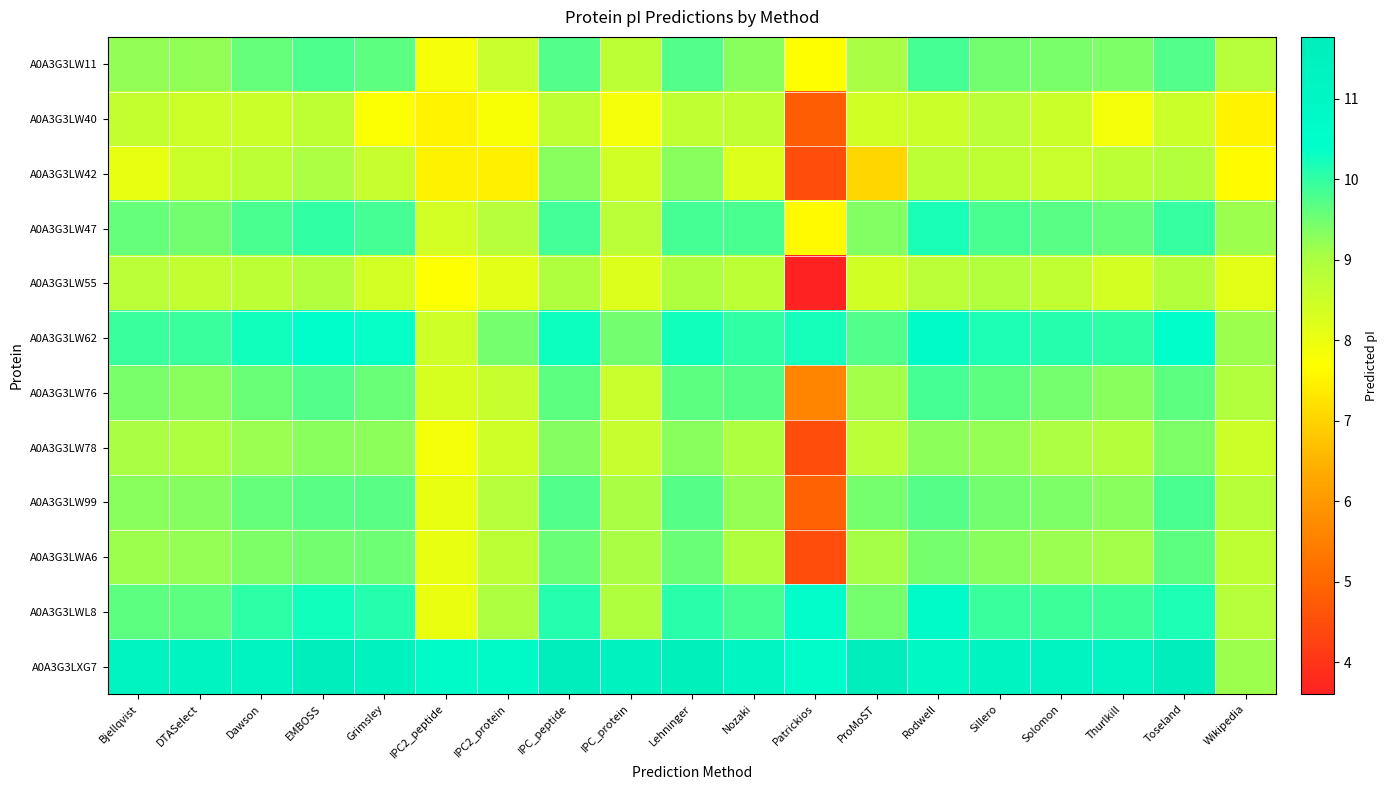

What is the maximum value shown in the chart?

11.8